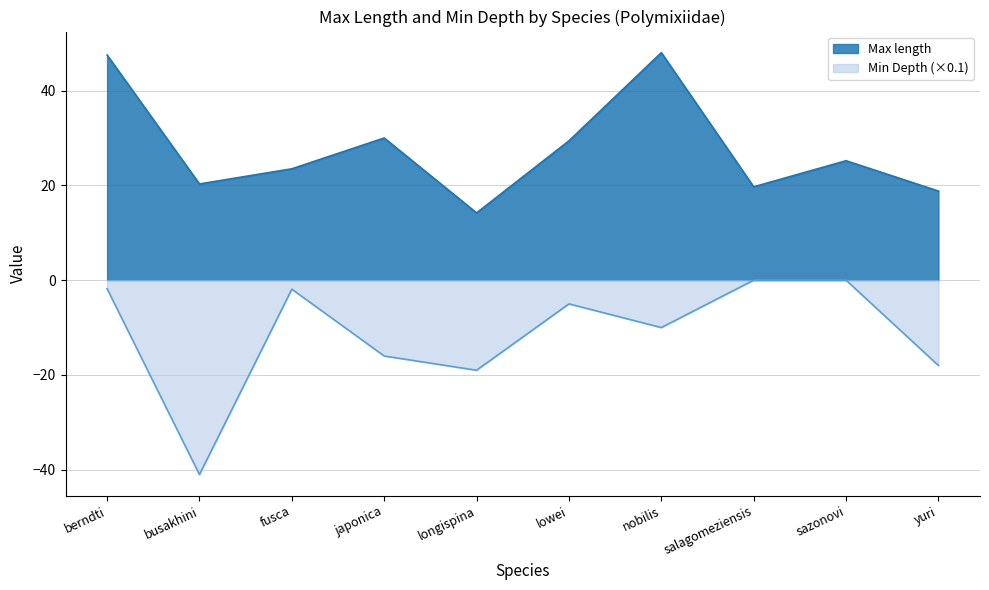

True or false: Min Depth has a value of 0.0 at salagomeziensis.

True